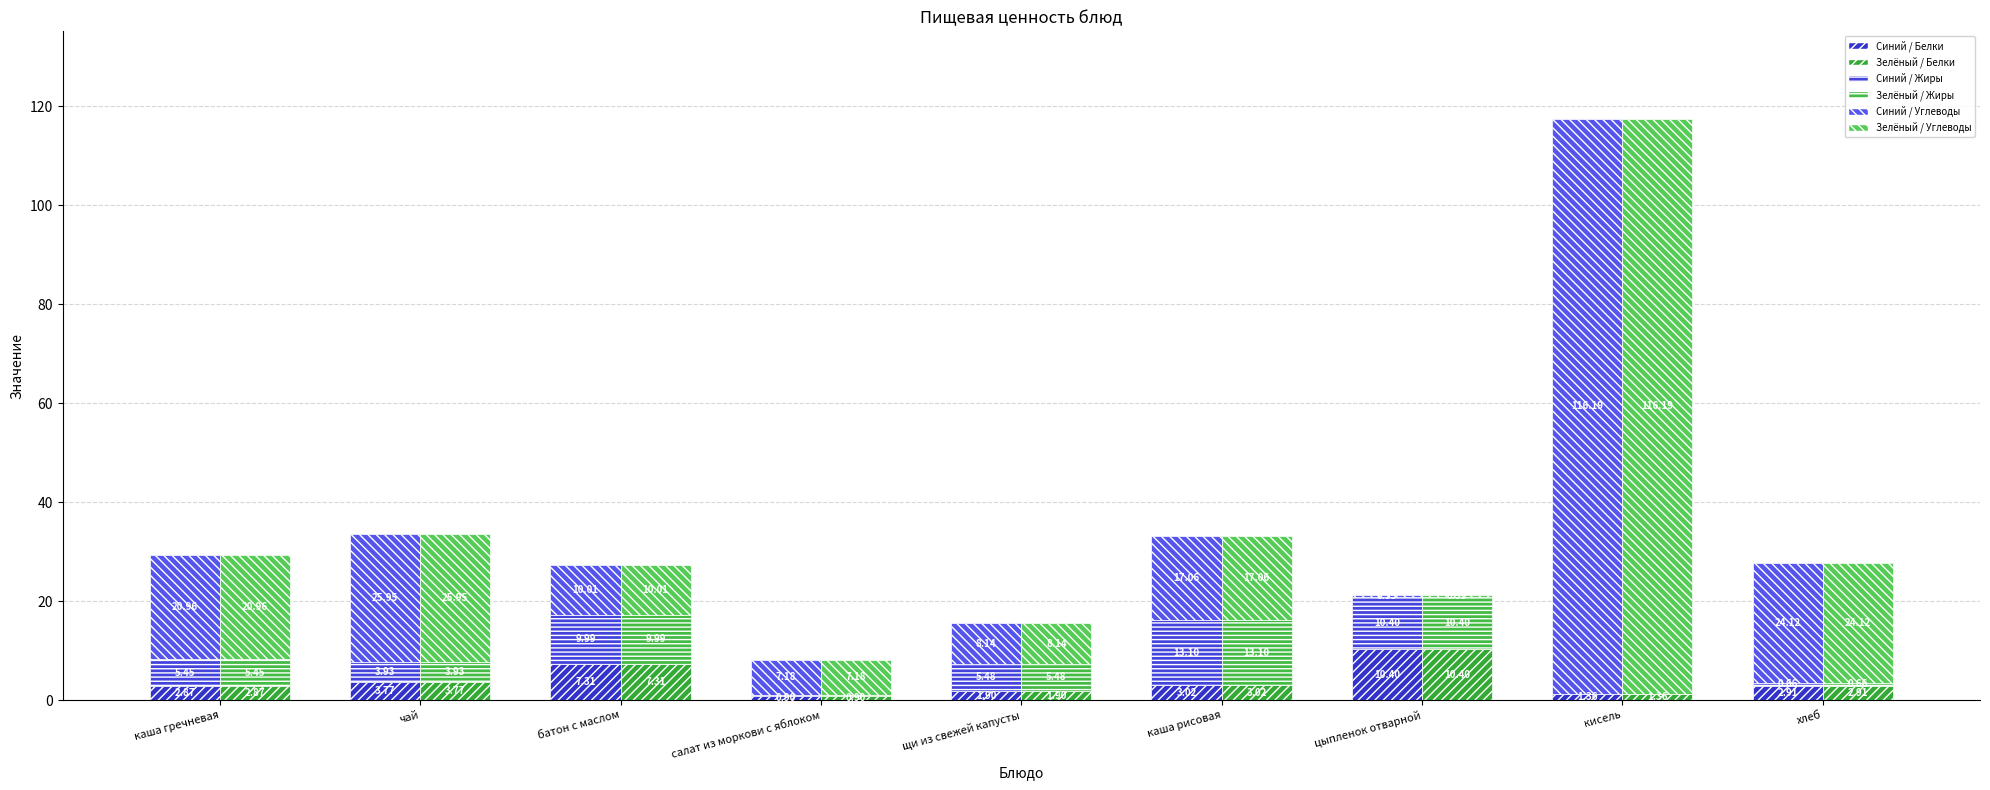

What are all the series names shown in the legend?

blue / Белки, green / Белки, blue / Жиры, green / Жиры, blue / Углеводы, green / Углеводы